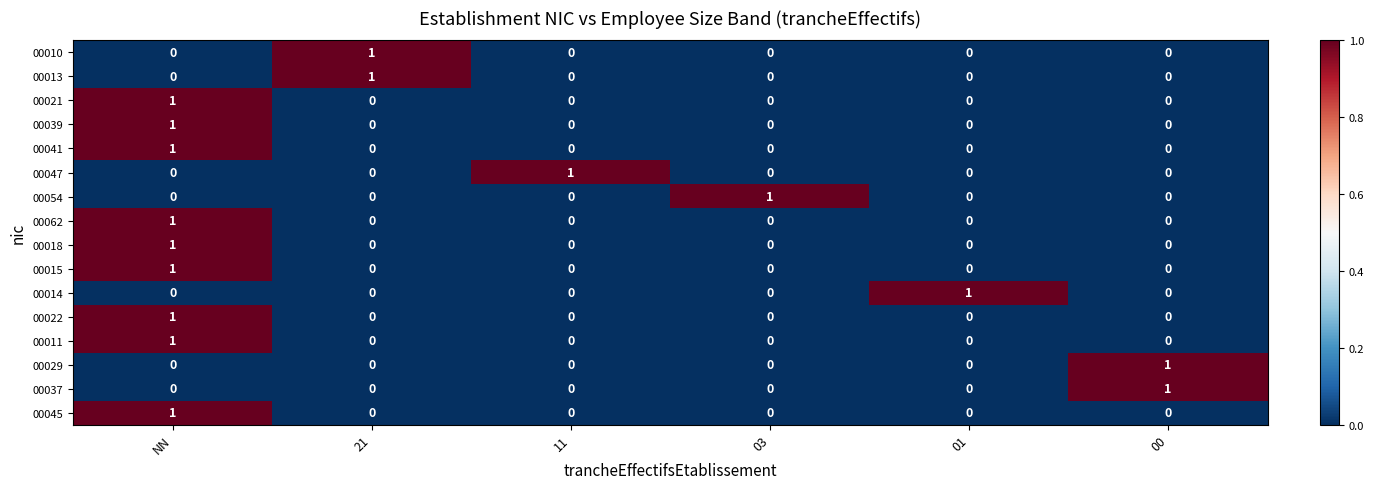

At which label does 00011 reach its peak?

NN